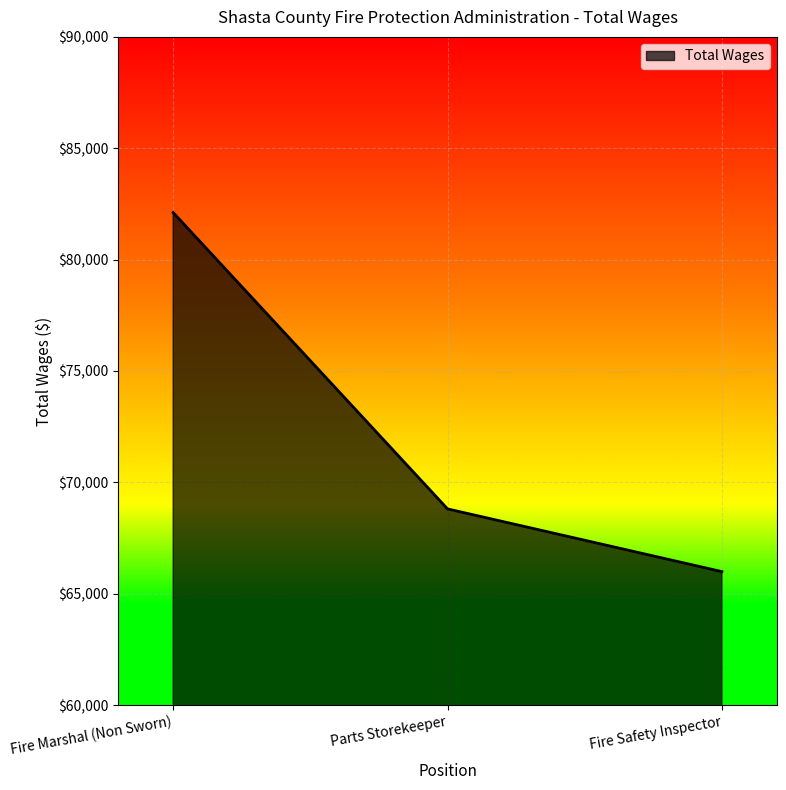

What is the smallest value displayed?

65991